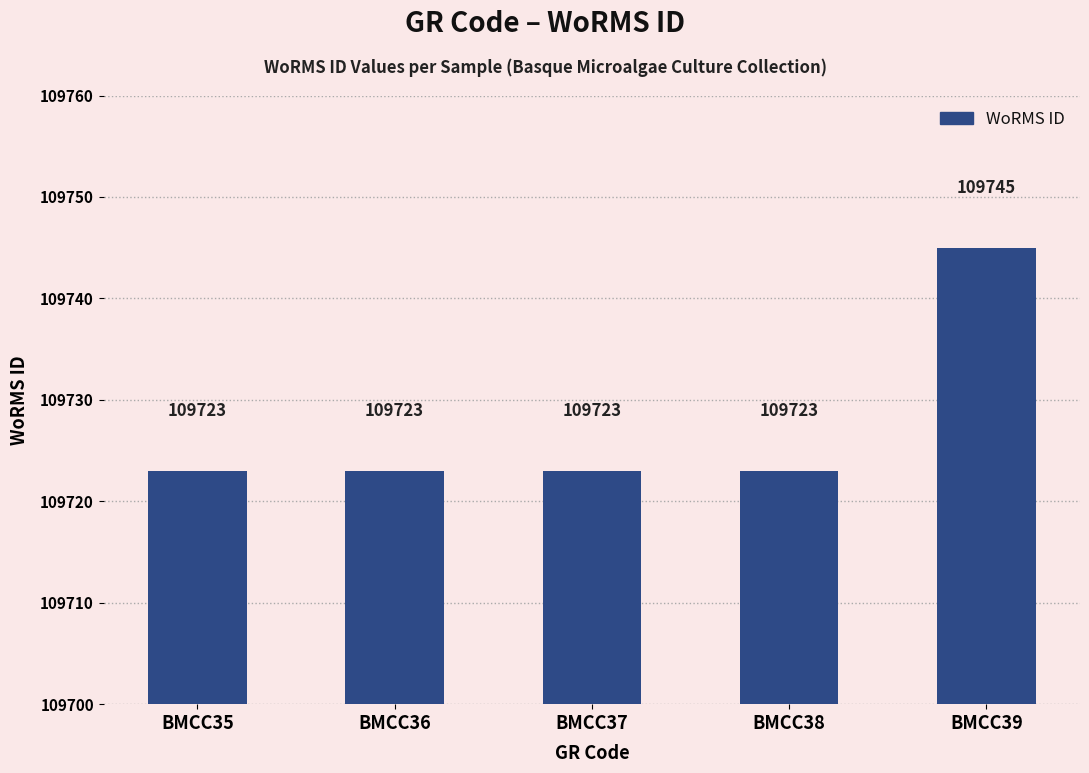

What is the ratio of the value at BMCC35 to the value at BMCC36?

1.0